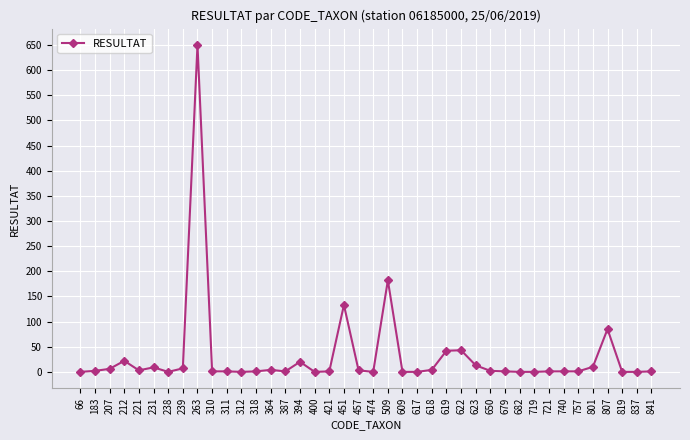

The value at 617 is 0. True or false?

True